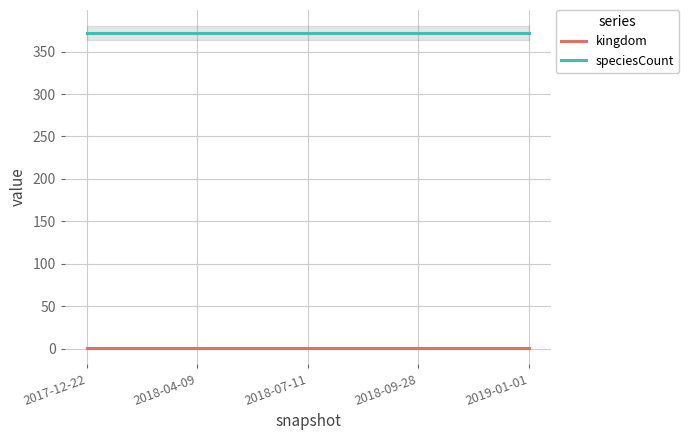

What are all the series names shown in the legend?

kingdom, speciesCount